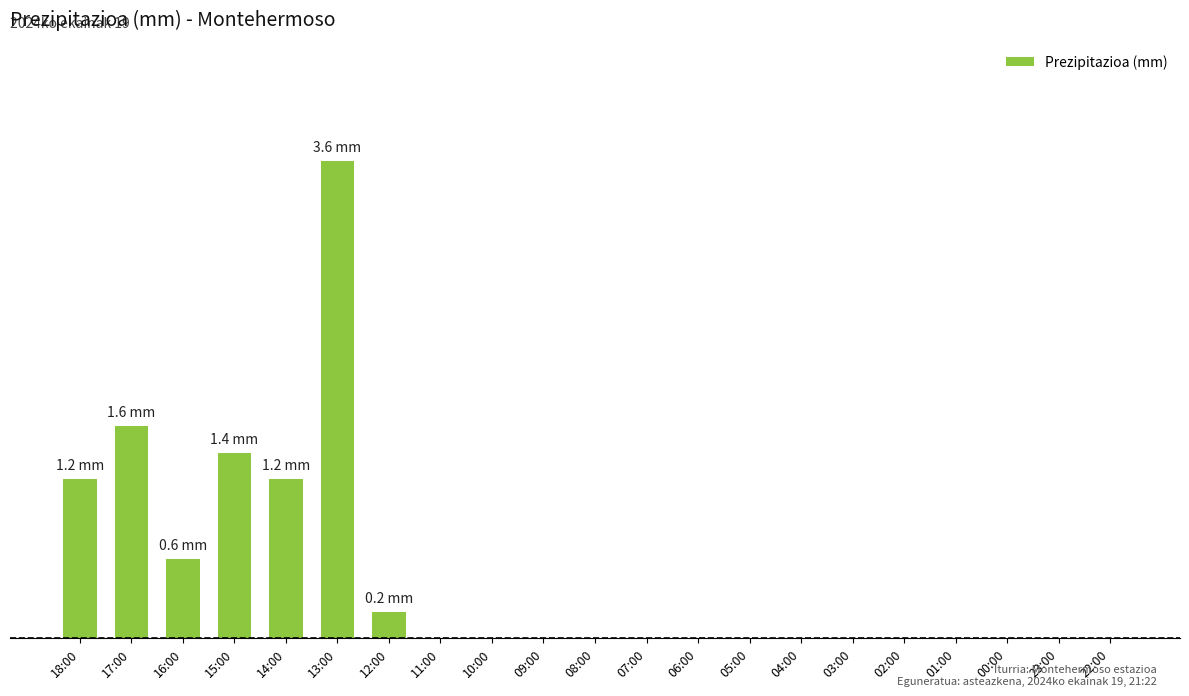

What is the difference between the values at 16:00 and 10:00?

0.6